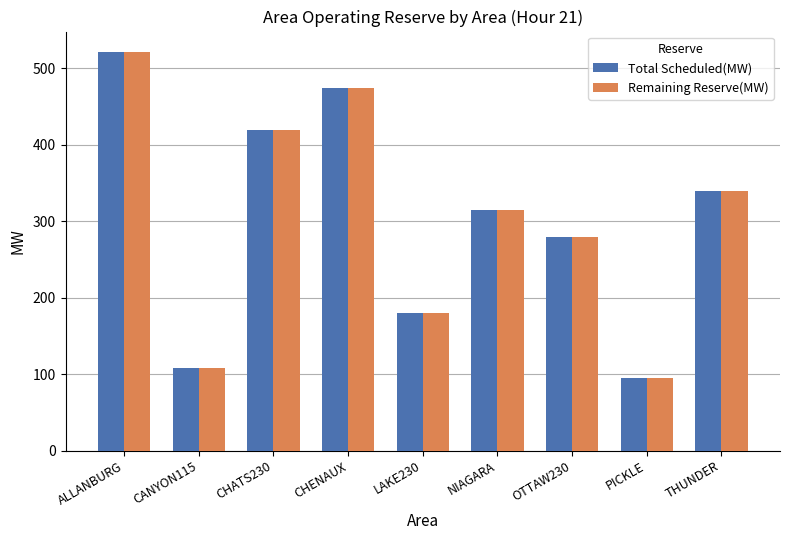

The value of Remaining Reserve(MW) at ALLANBURG is 786. True or false?

False